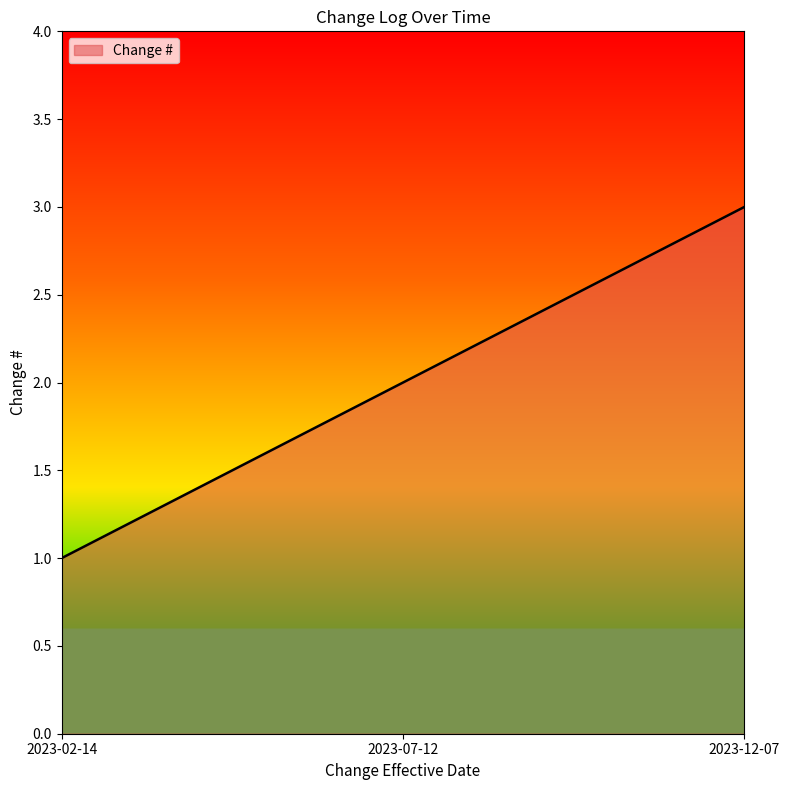

Reading right to left, extract all data points from this chart.

3	2	1